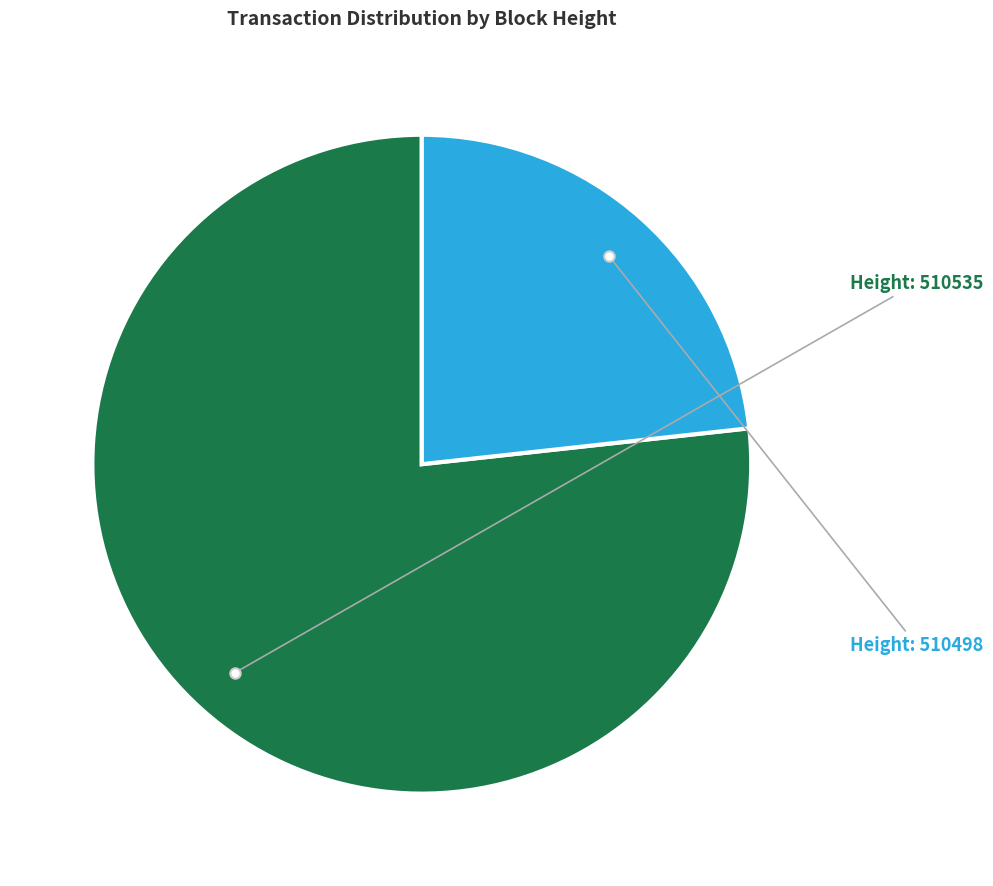

Is there any slice that represents more than half of the pie?

Yes